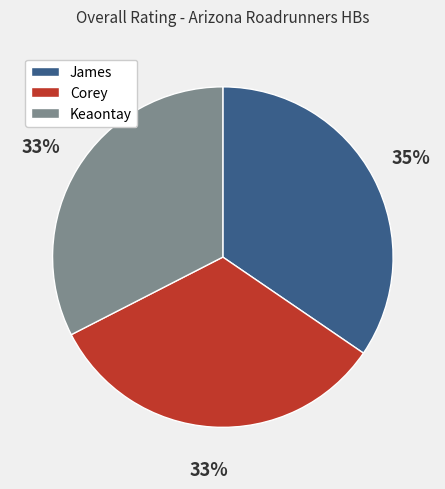

What percentage is the Keaontay slice, to the nearest percent?

33%